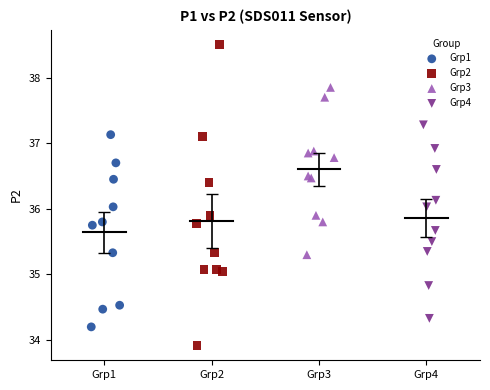

Which series contains the highest Y value?

Grp2